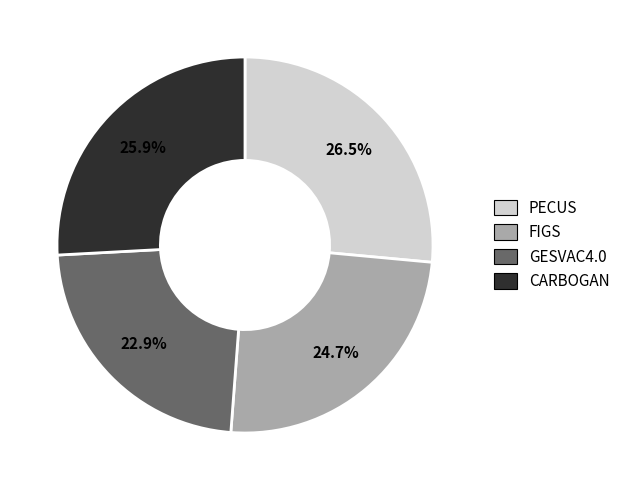

To the nearest percent, what is the difference between the largest and smallest slice percentages?

4%